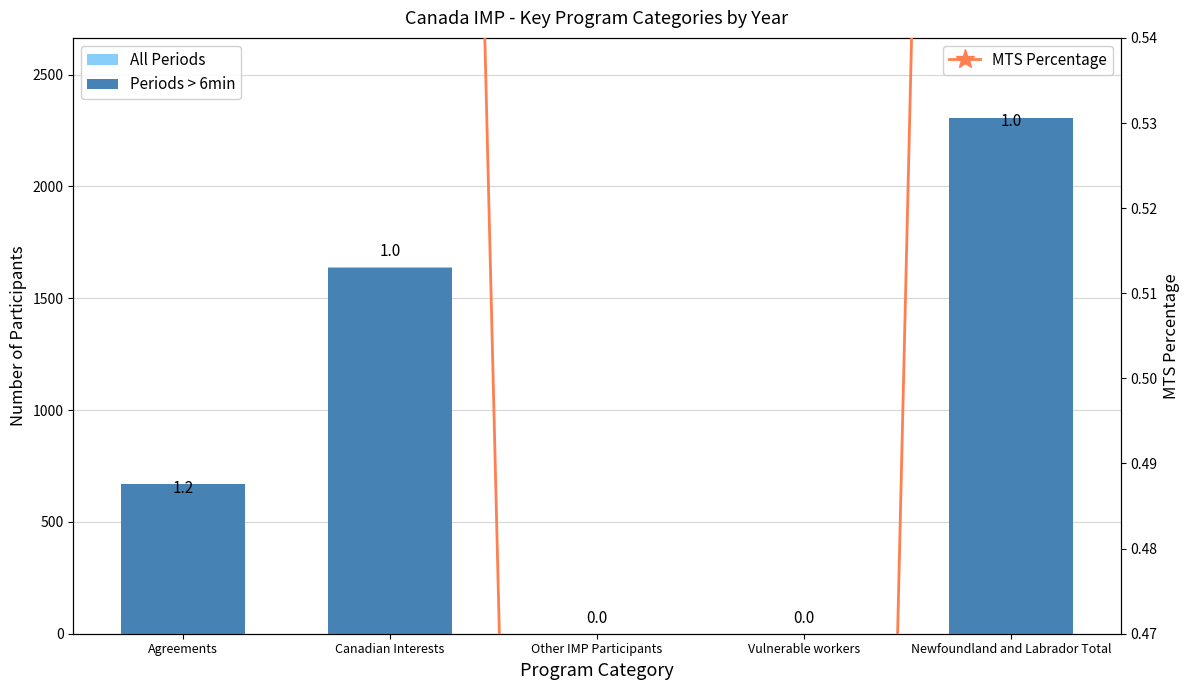

Reading right to left, list all the values displayed in this chart.

All Periods: 2220.0	0.0	0.0	1640.0	580.0
Periods > 6min: 2305.0	0.0	0.0	1635.0	670.0
MTS Percentage: 1.0	0.0	0.0	1.0	1.2